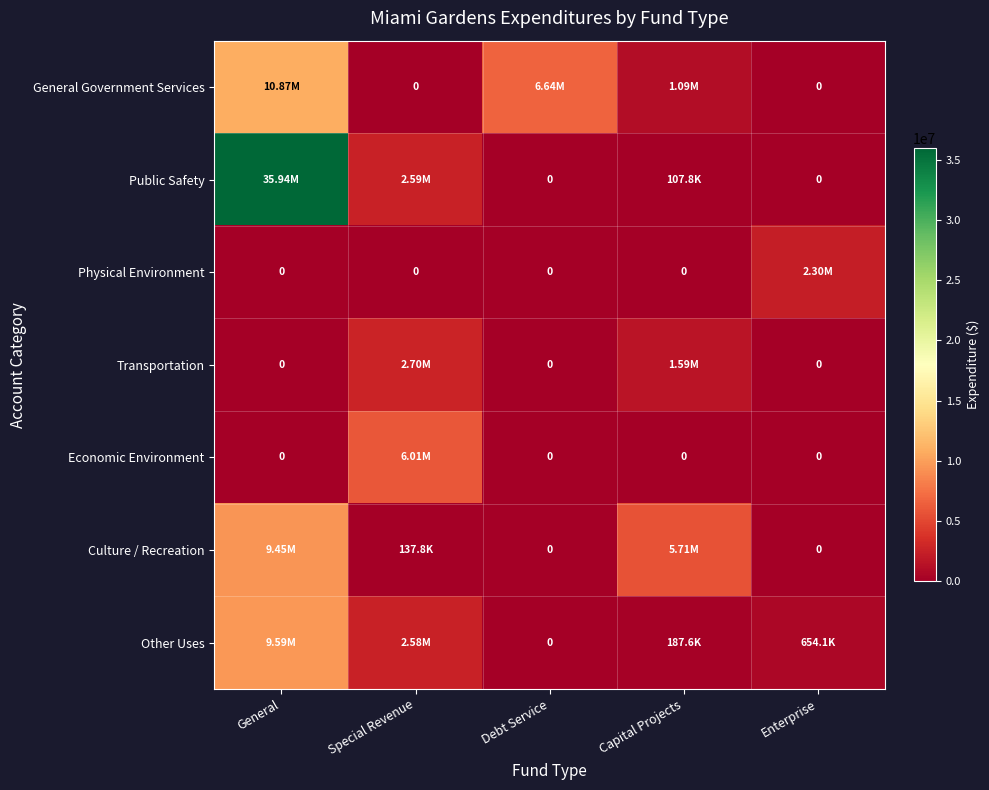

At which label does Economic Environment reach its peak?

Special Revenue